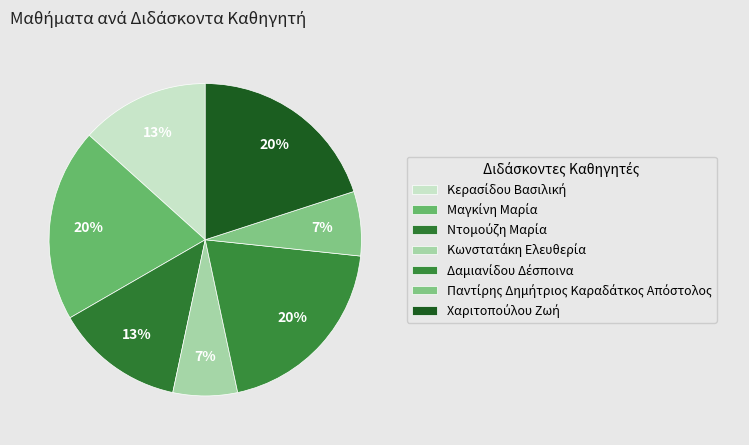

Count the number of slices in the pie.

7